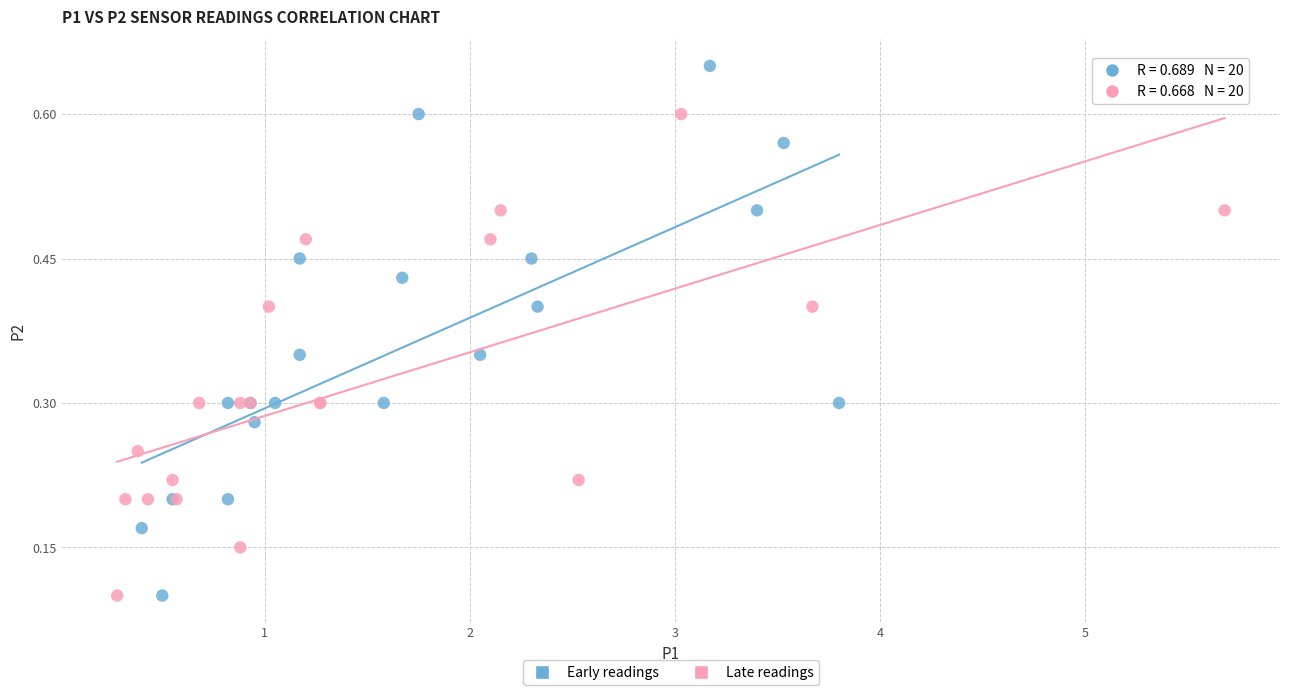

Which series reaches the maximum Y coordinate?

Early readings